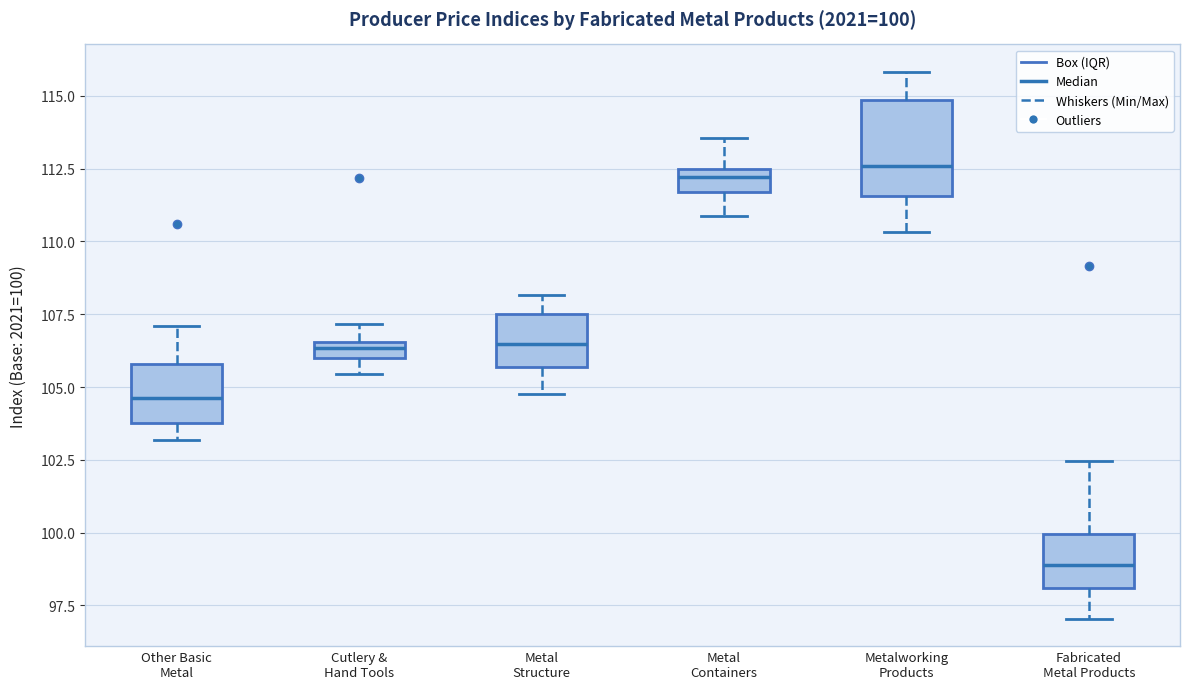

Which box is the tallest, from its lower edge to its upper edge?

Metalworking Products